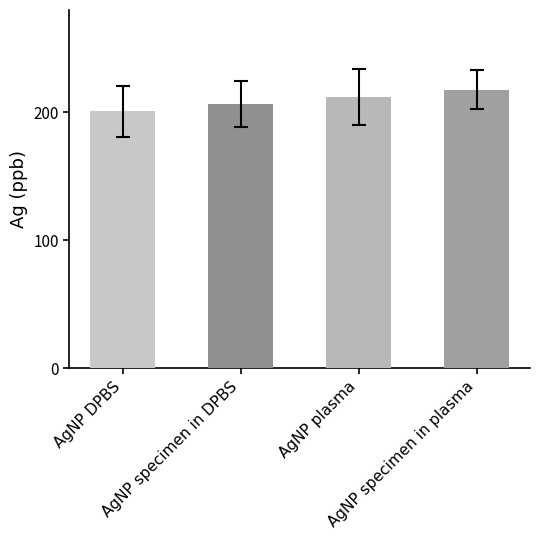

What is the label of the 2nd bar from the left?

AgNP specimen in DPBS